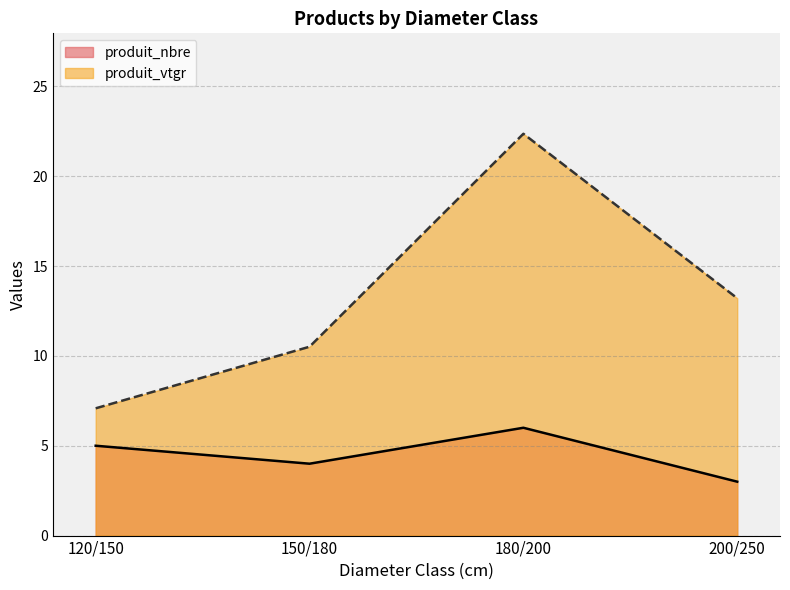

What is the sum of the produit_nbre values at 200/250 and 120/150?

8.0